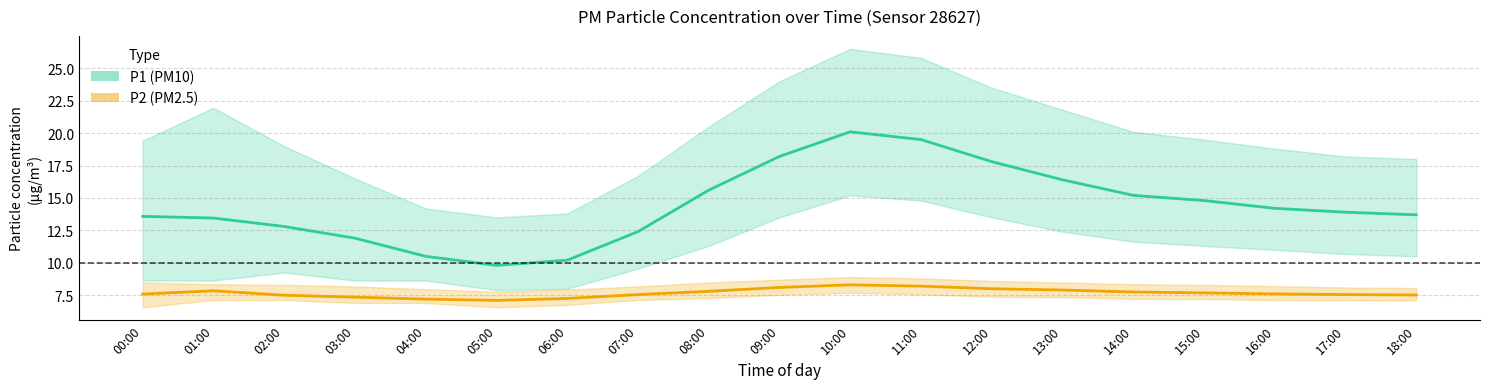

What is the label of the 6th point from the left?

05:00